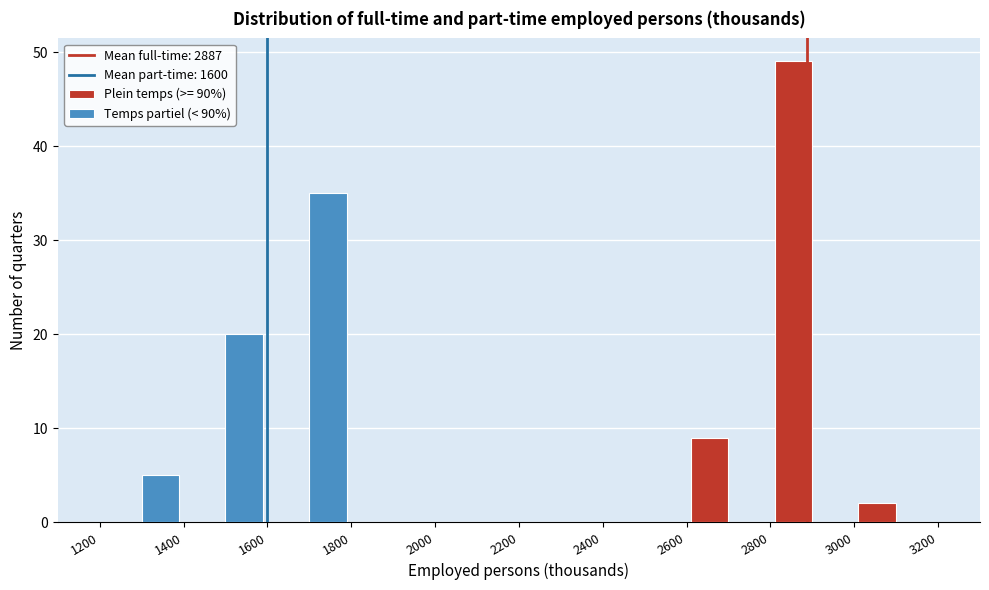

What is the height of the Temps partiel (< 90%) bar covering 1600 to 1800 on the x-axis? The values are not printed on the chart, so give them approximately, as read against the axis.

35